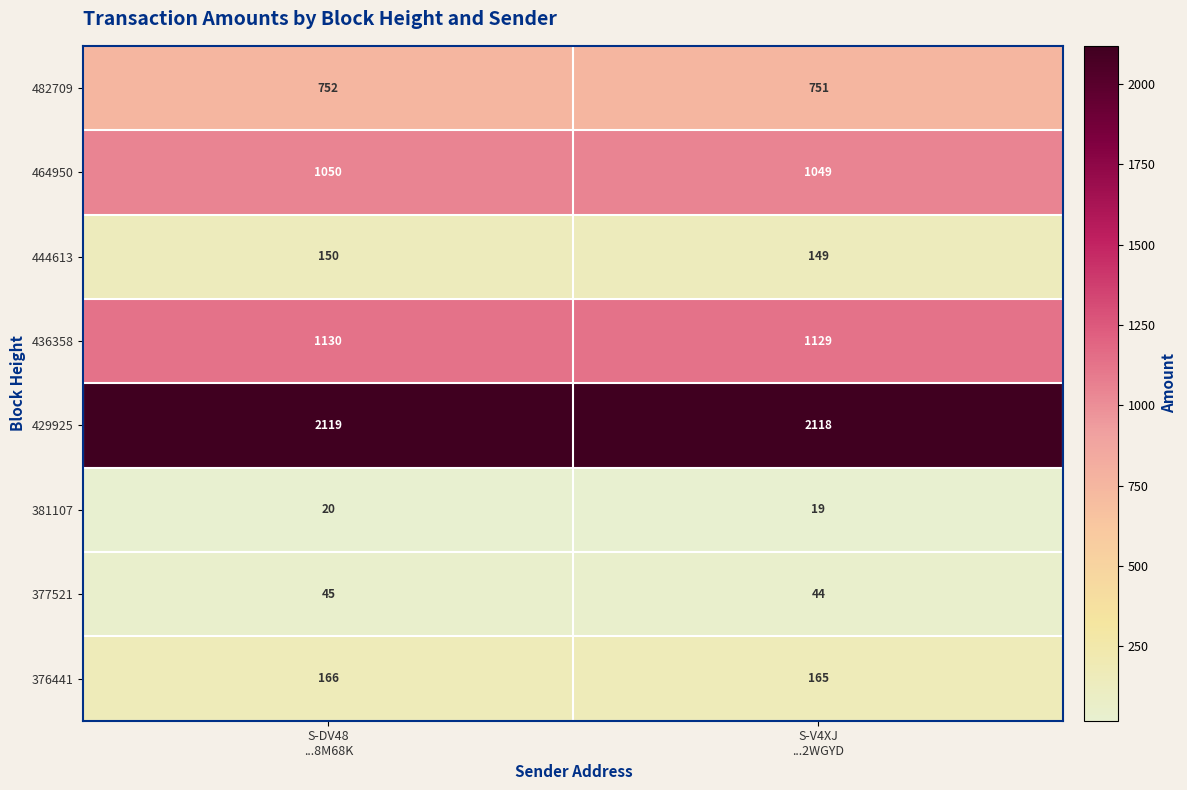

Which series has the largest total across all categories?

429925